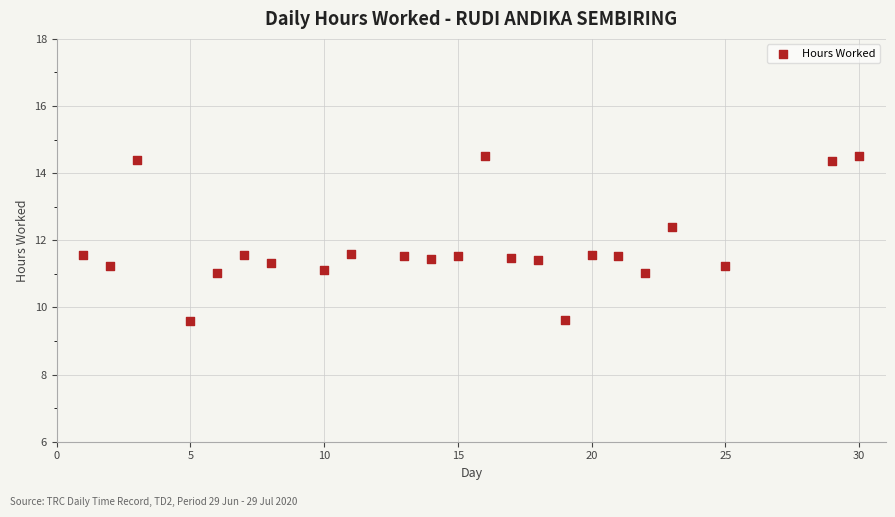

What is the range of Y values (max minus min)?

4.9